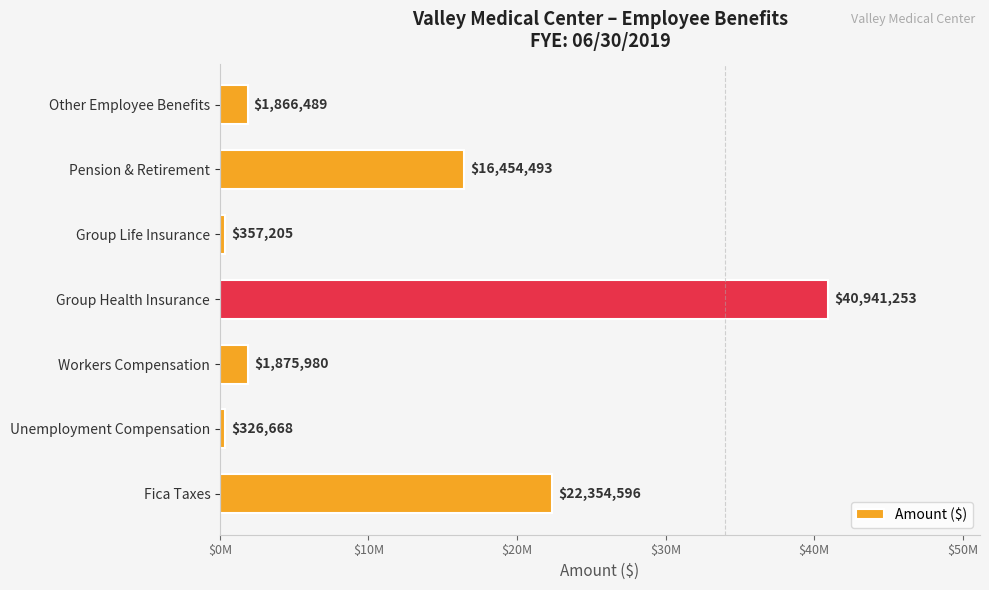

What is the maximum value shown in the chart?

40941253